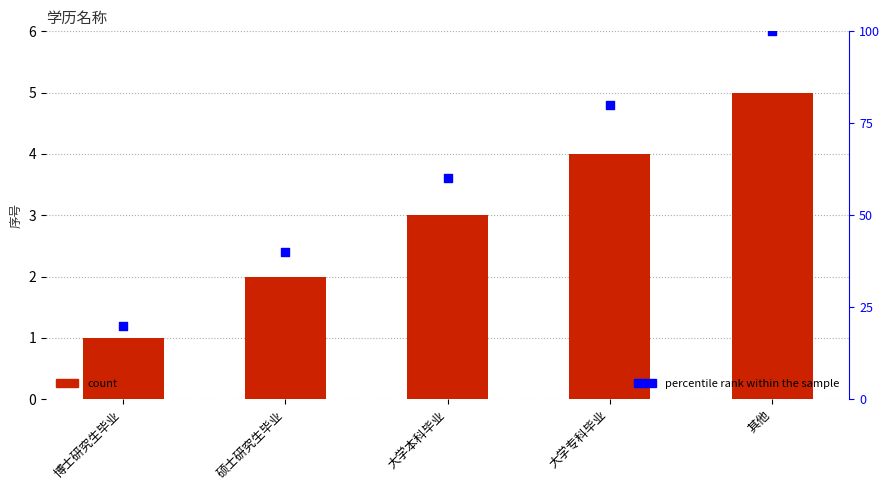

Which series has the widest spread of Y values?

percentile rank within the sample